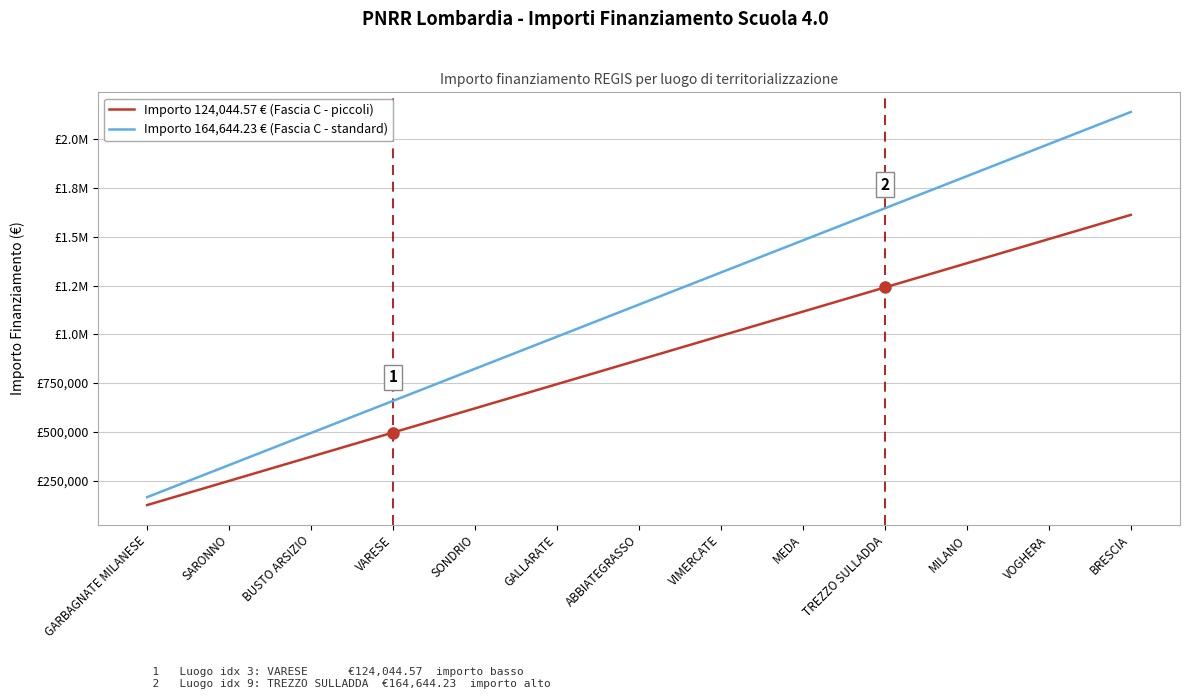

Does the chart display data point markers on the line(s)?

No